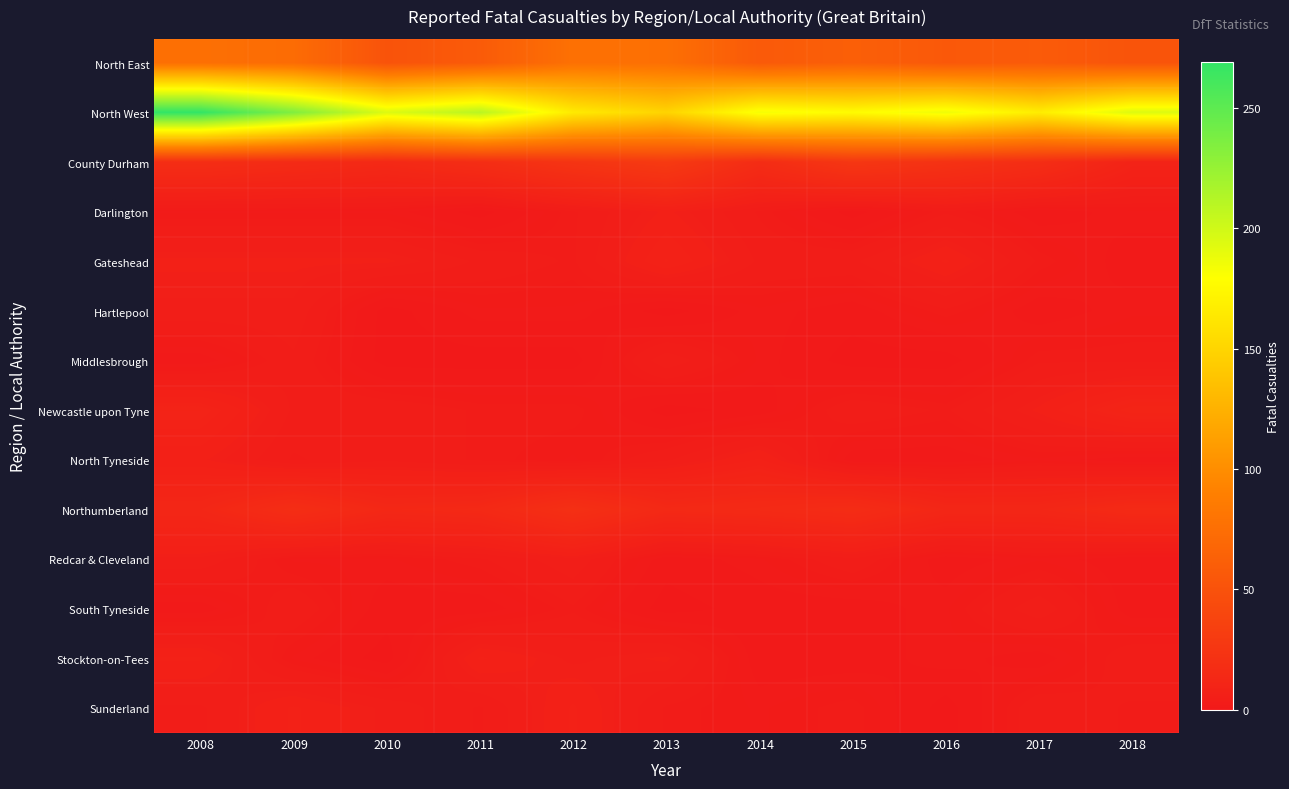

Reading right to left, what are all the values shown in this chart?

North East: 2018=52	2017=58	2016=56	2015=62	2014=57	2013=76	2012=77	2011=58	2010=51	2009=73	2008=76
North West: 2018=194	2017=167	2016=186	2015=177	2014=183	2013=149	2012=165	2011=210	2010=194	2009=235	2008=269
County Durham: 2018=9	2017=18	2016=22	2015=26	2014=17	2013=29	2012=24	2011=18	2010=14	2009=16	2008=18
Darlington: 2018=2	2017=1	2016=3	2015=0	2014=3	2013=6	2012=3	2011=0	2010=2	2009=2	2008=2
Gateshead: 2018=1	2017=3	2016=7	2015=4	2014=4	2013=8	2012=3	2011=4	2010=6	2009=6	2008=6
Hartlepool: 2018=2	2017=1	2016=3	2015=1	2014=2	2013=0	2012=2	2011=2	2010=0	2009=5	2008=5
Middlesbrough: 2018=3	2017=3	2016=0	2015=0	2014=2	2013=5	2012=0	2011=0	2010=0	2009=4	2008=1
Newcastle upon Tyne: 2018=10	2017=6	2016=3	2015=4	2014=1	2013=0	2012=3	2011=3	2010=4	2009=4	2008=9
North Tyneside: 2018=1	2017=2	2016=1	2015=1	2014=7	2013=4	2012=2	2011=3	2010=4	2009=3	2008=6
Northumberland: 2018=15	2017=12	2016=12	2015=17	2014=15	2013=14	2012=20	2011=14	2010=13	2009=18	2008=12
Redcar & Cleveland: 2018=1	2017=2	2016=1	2015=4	2014=2	2013=1	2012=5	2011=3	2010=2	2009=2	2008=5
South Tyneside: 2018=1	2017=5	2016=2	2015=1	2014=1	2013=0	2012=3	2011=1	2010=1	2009=4	2008=1
Stockton-on-Tees: 2018=4	2017=1	2016=2	2015=1	2014=1	2013=6	2012=5	2011=7	2010=0	2009=2	2008=7
Sunderland: 2018=3	2017=4	2016=0	2015=3	2014=2	2013=3	2012=7	2011=3	2010=5	2009=7	2008=4